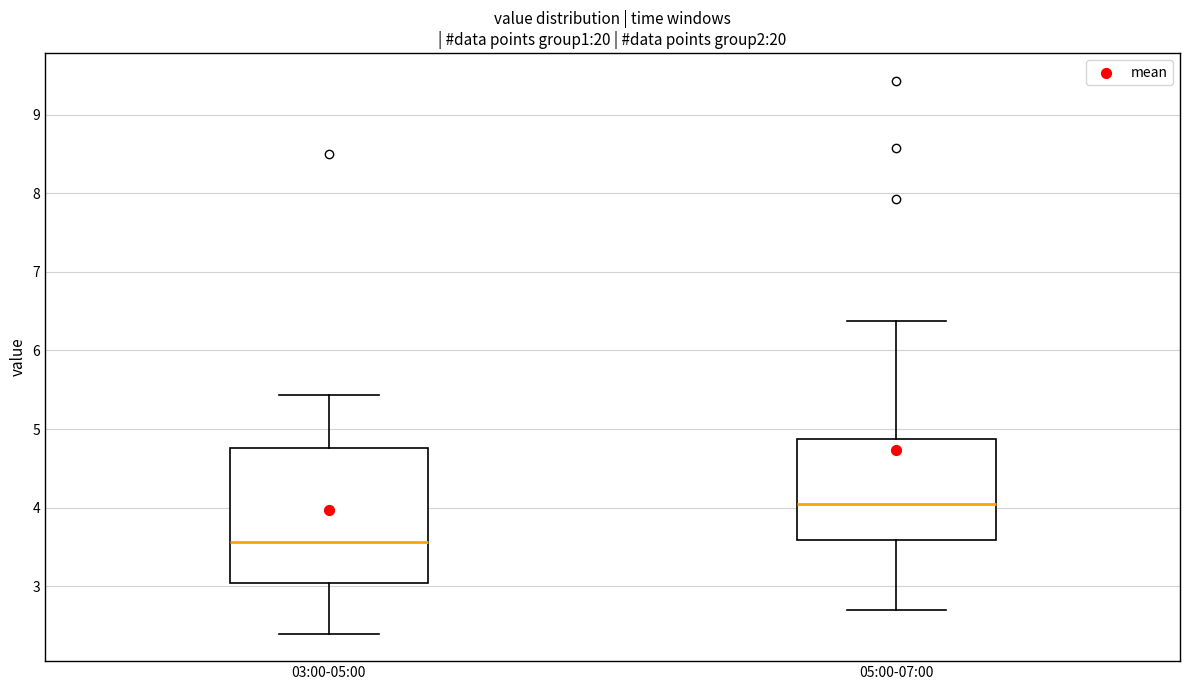

Which box is the tallest, from its lower edge to its upper edge?

03:00-05:00